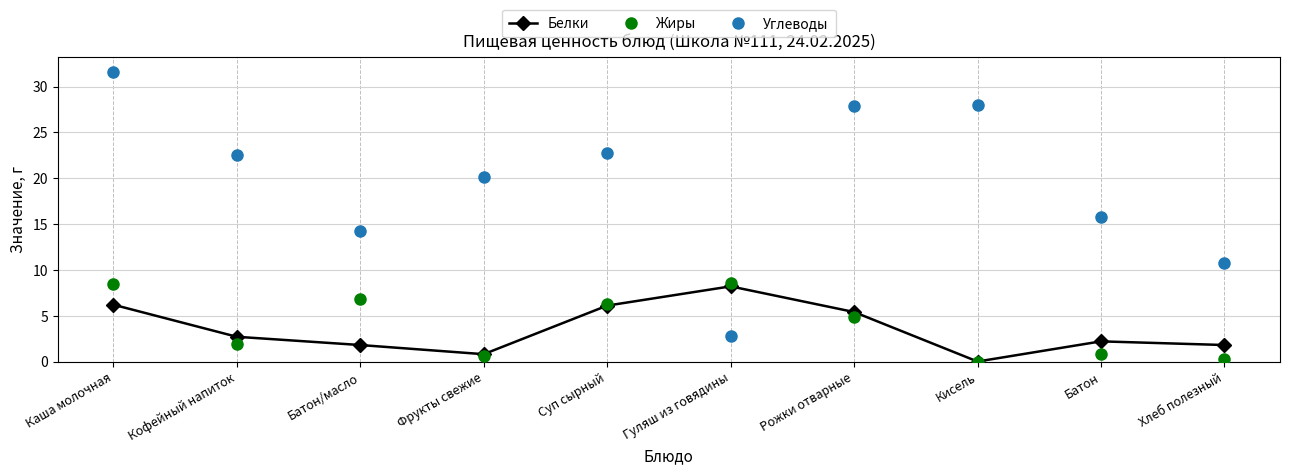

What is the sum of the Углеводы values at Кисель and Хлеб полезный?

38.8